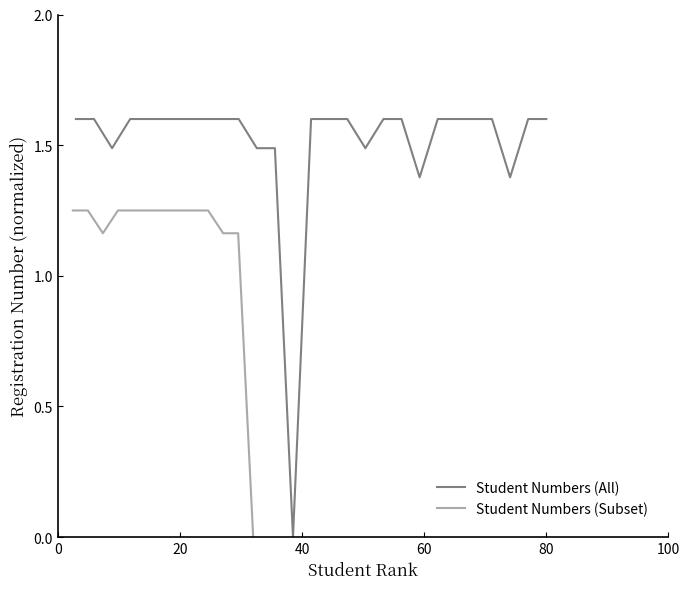

What is the value of the 8th point from the left?

1.6